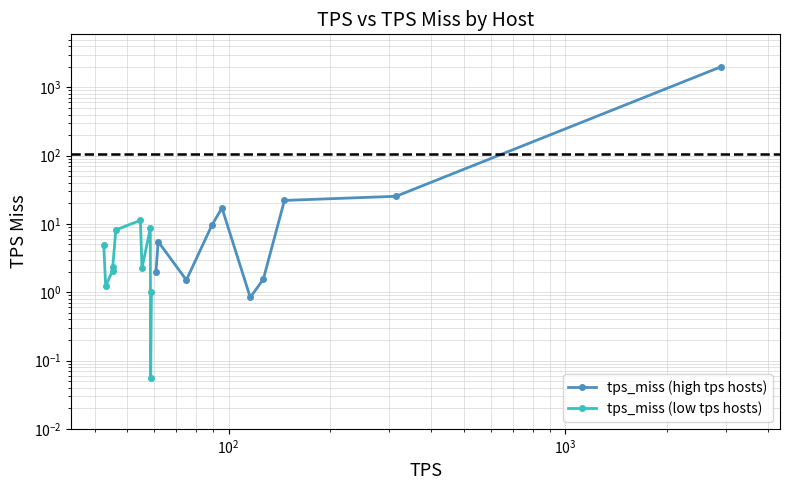

At how many categories does at least one series exceed 288?

1